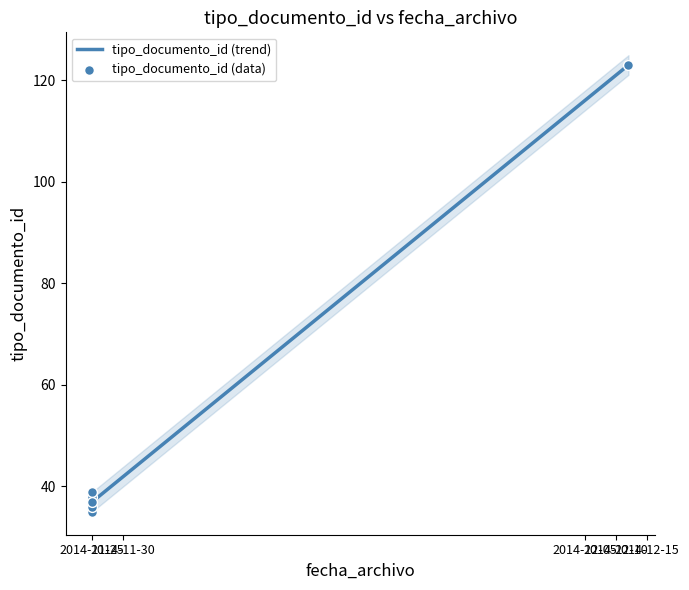

Between 2014-11-25 and 2014-11-25, which is larger?

2014-11-25